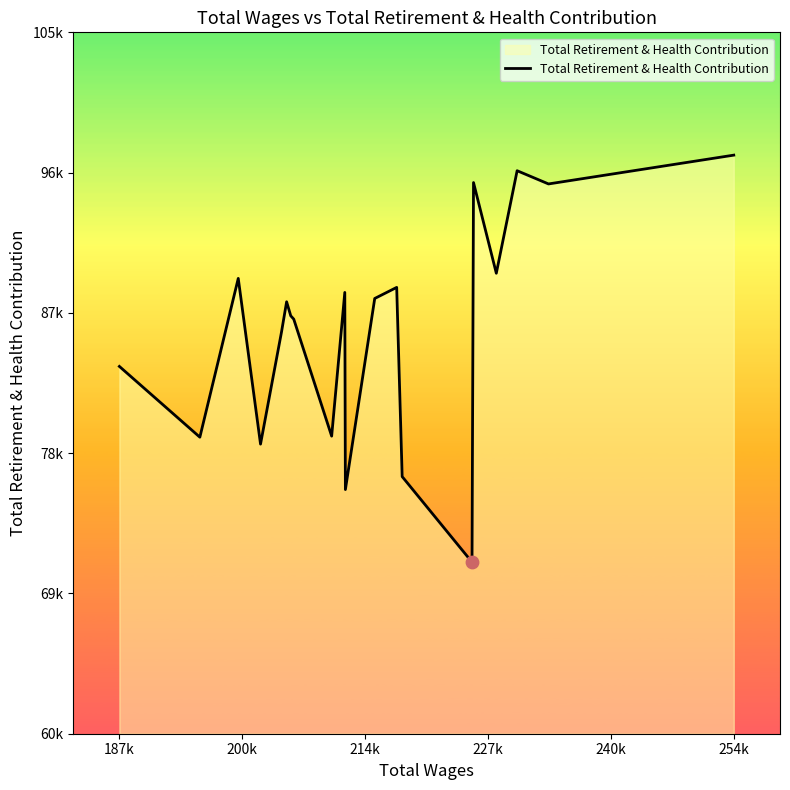

Does the chart have visible grid lines?

No